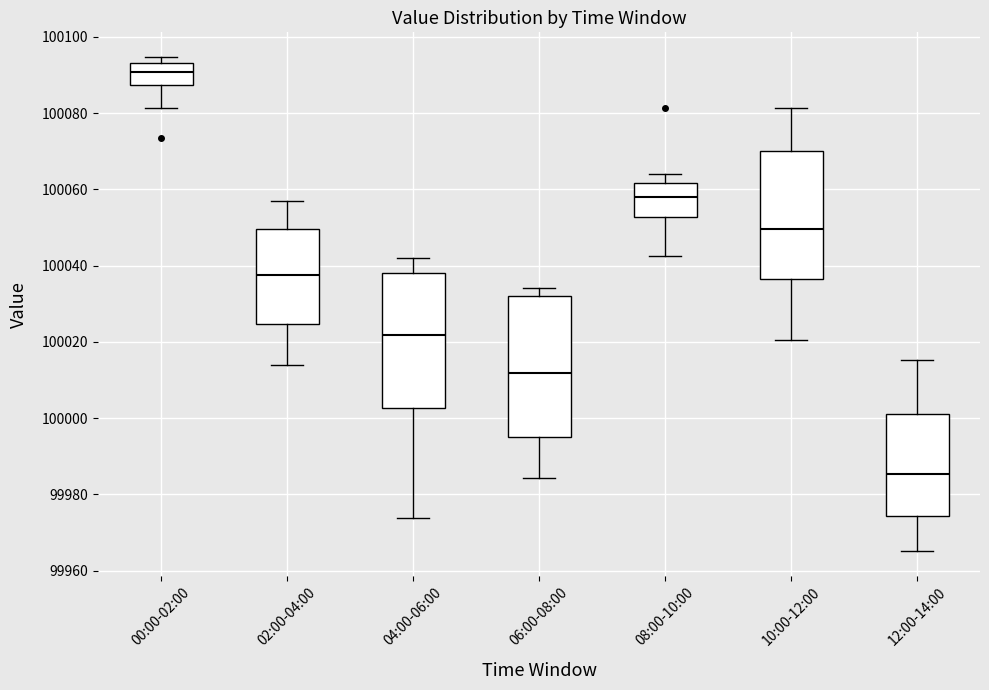

Which box has the highest median line?

00:00-02:00